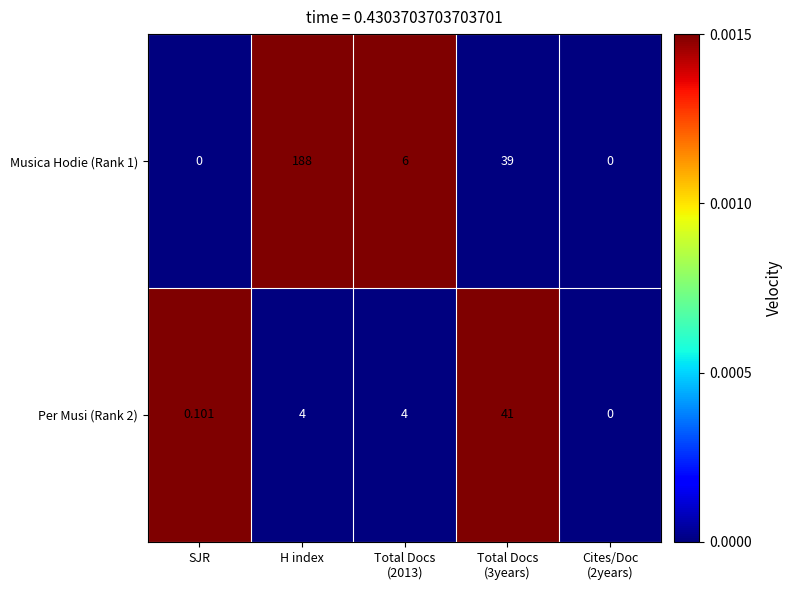

Which category has the highest value across all series?

H index